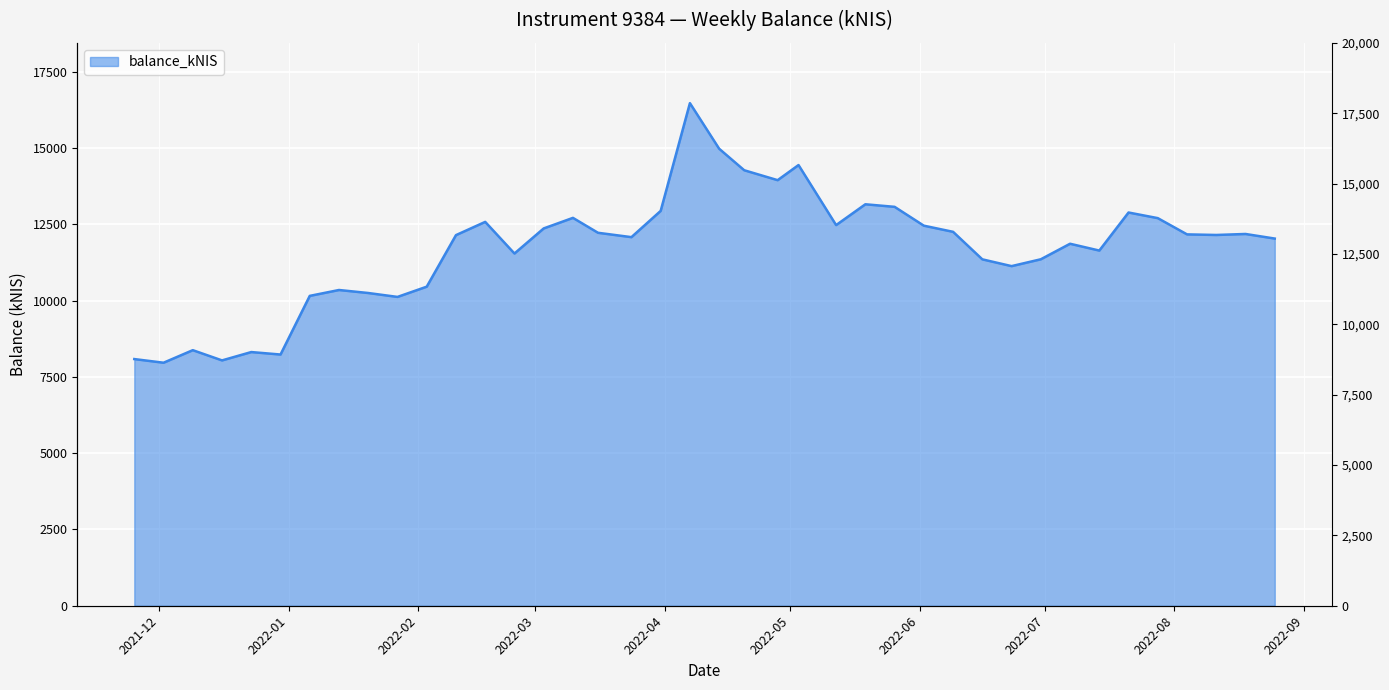

The chart shows a value of 16908.0 at 2022-07-21. True or false?

False